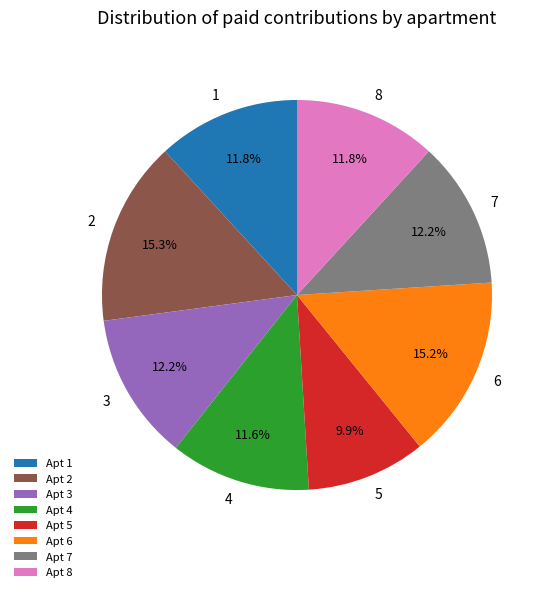

Count the number of slices in the pie.

8